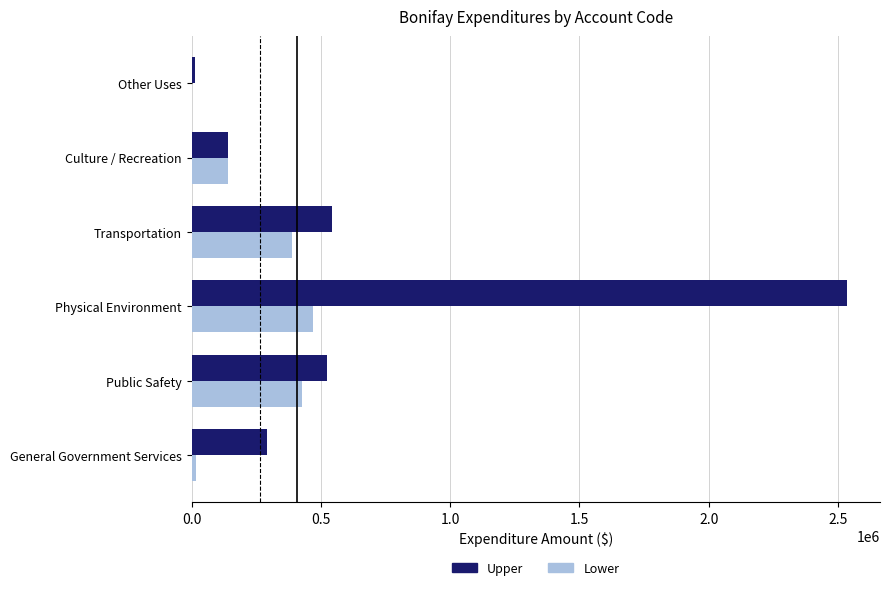

What is the greatest value displayed?

2536077